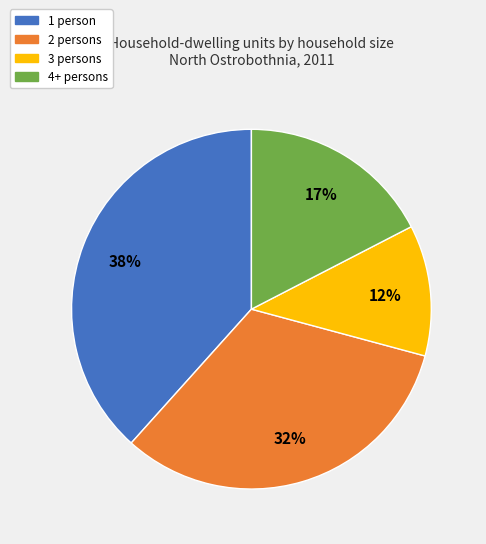

To the nearest percent, what is the average slice percentage?

25%